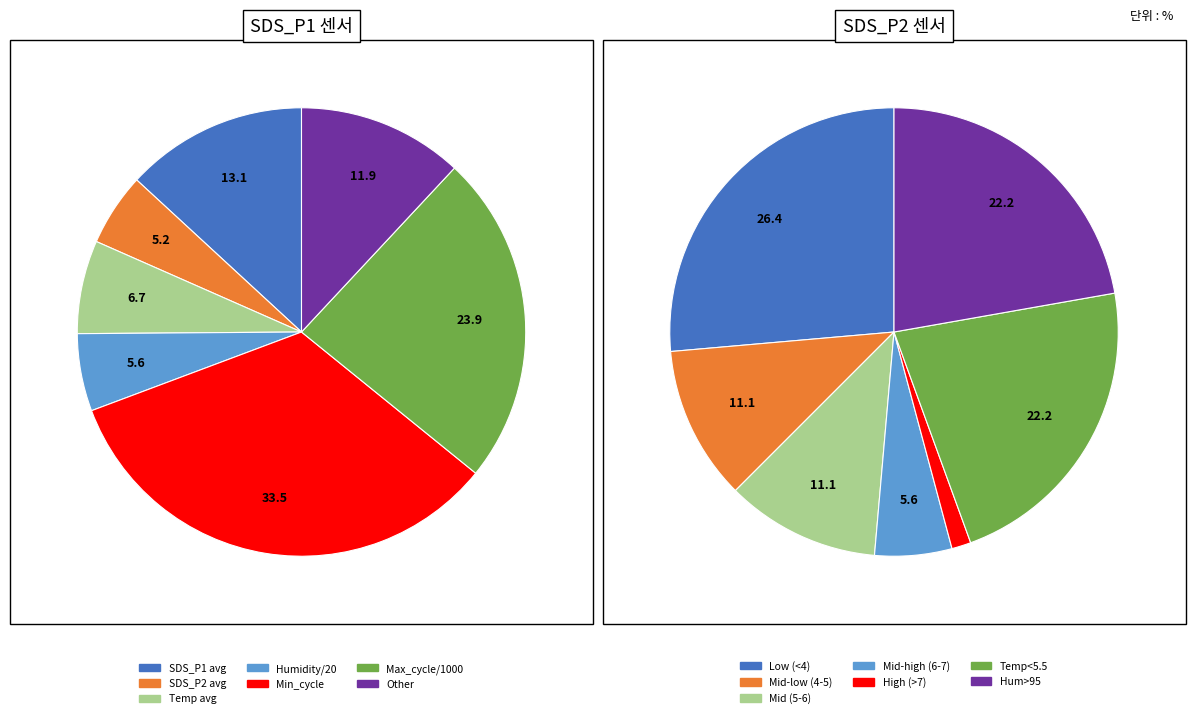

How many slices are in this pie chart?

7